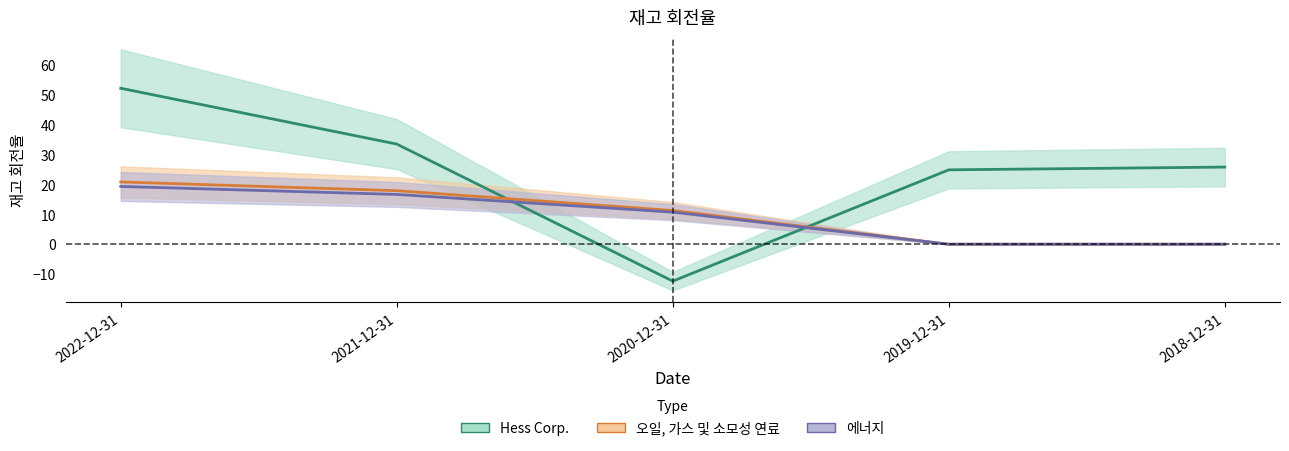

Which series has the widest spread of values?

Hess Corp.